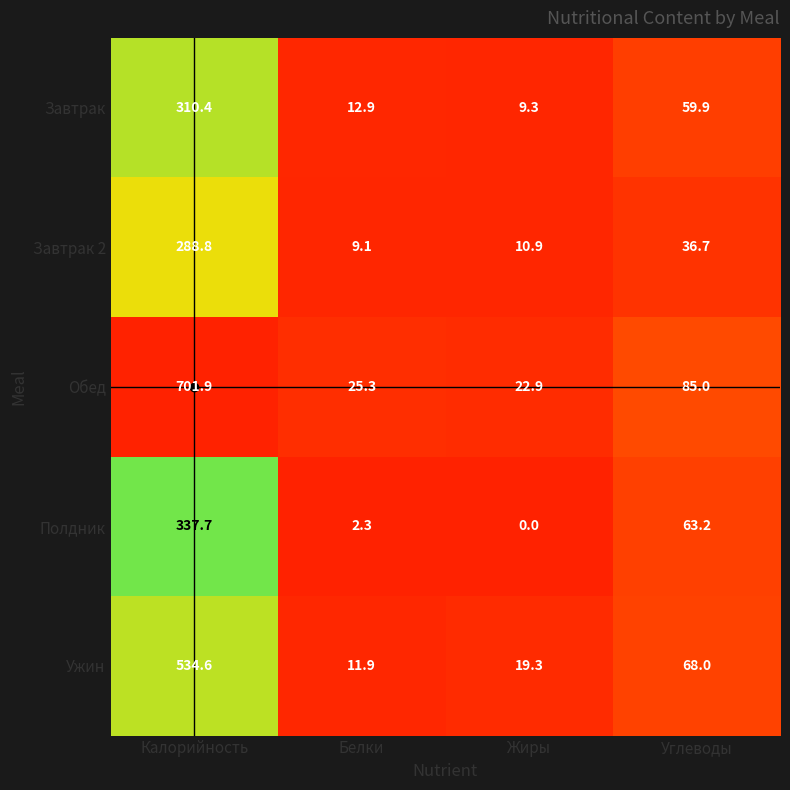

Where is Полдник nearest to the value 168?

Углеводы